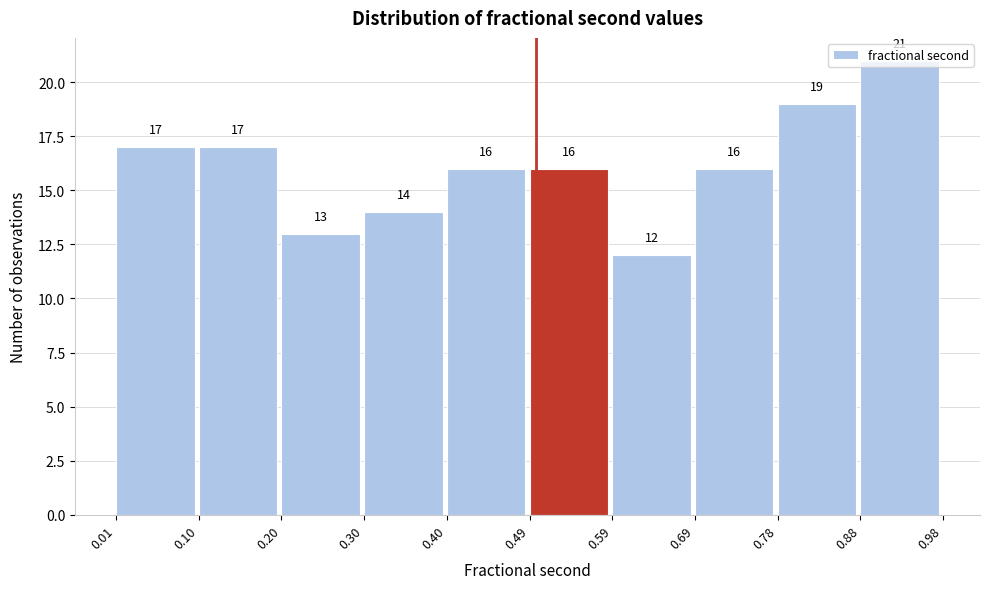

Which range on the x-axis has the tallest bar?

0.88 to 0.98